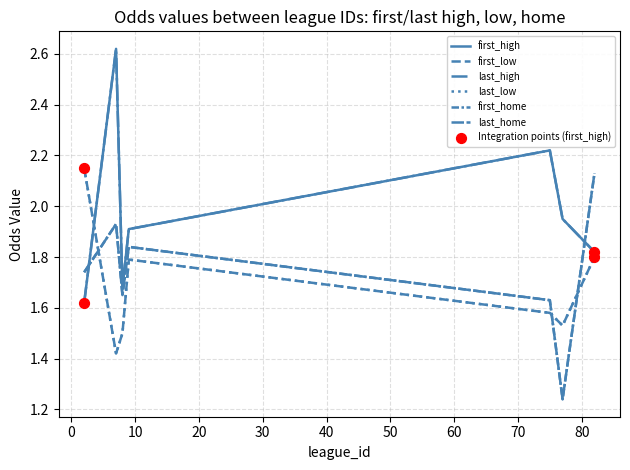

Does the chart have visible grid lines?

Yes